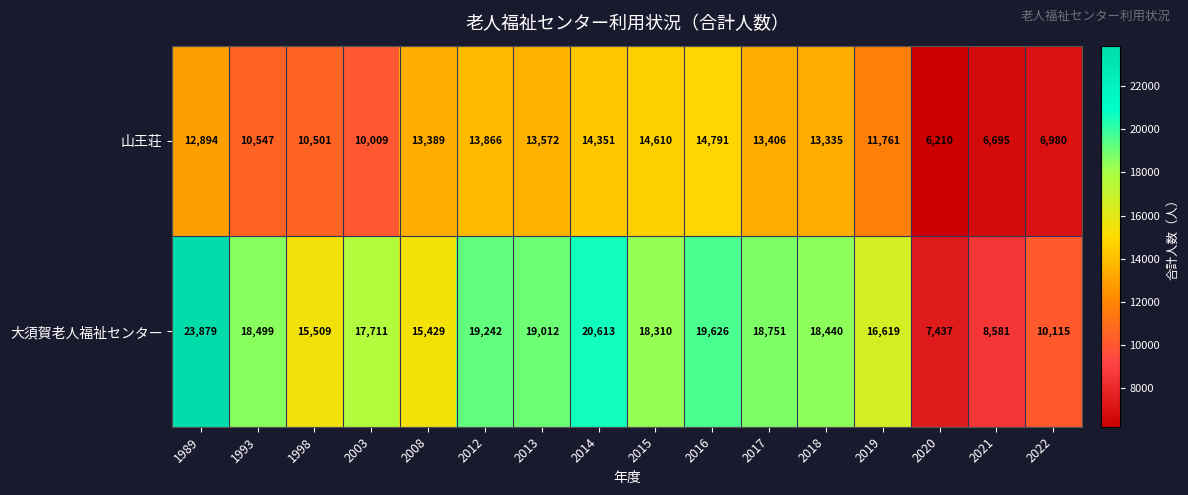

Count the number of data series in this chart.

2